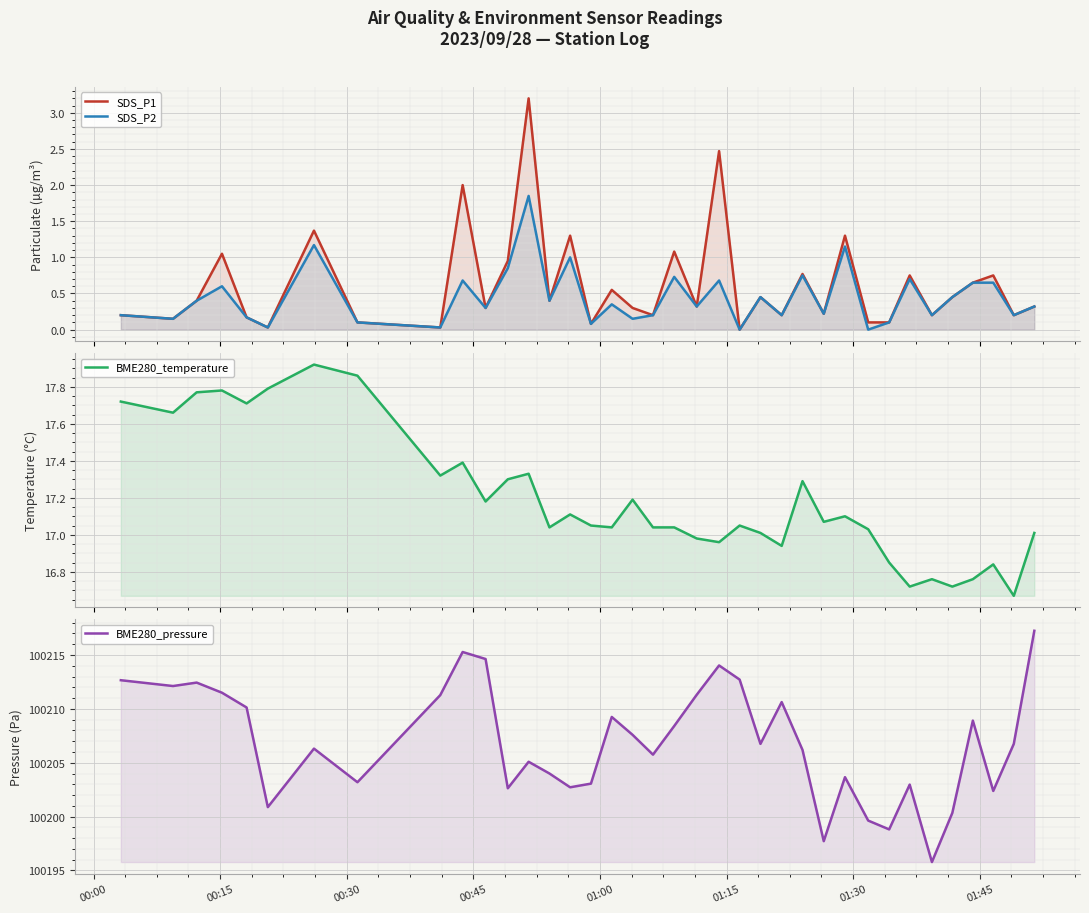

Is it true that SDS_P2 equals 0.0 at 8?

False